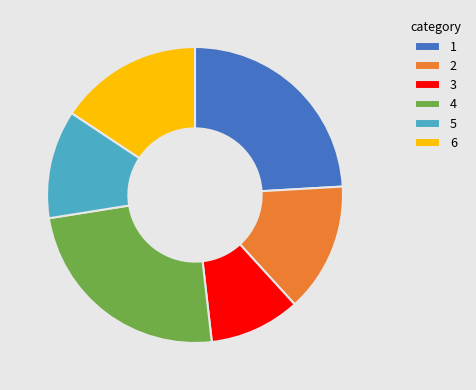

Is the sum of 2 and 4 greater than half?

No